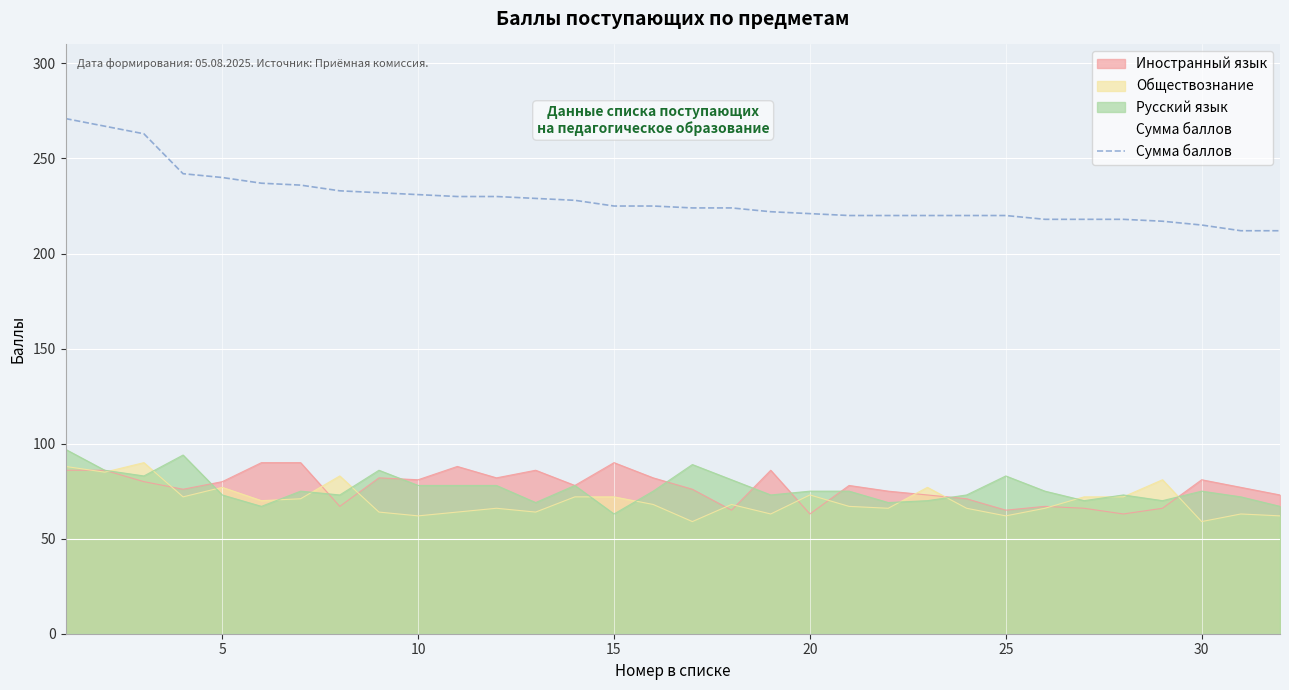

The value of Сумма баллов at 25 is 220. True or false?

True